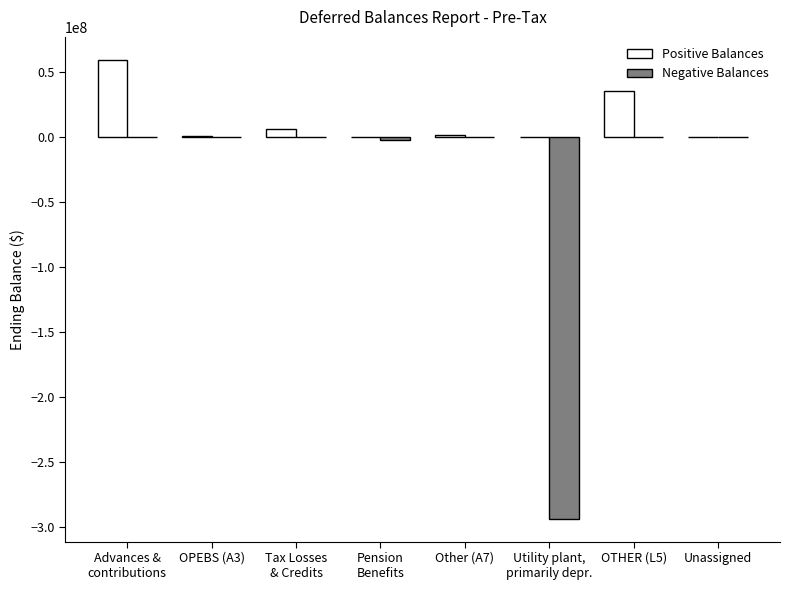

Which series has the largest total across all categories?

Positive Balances